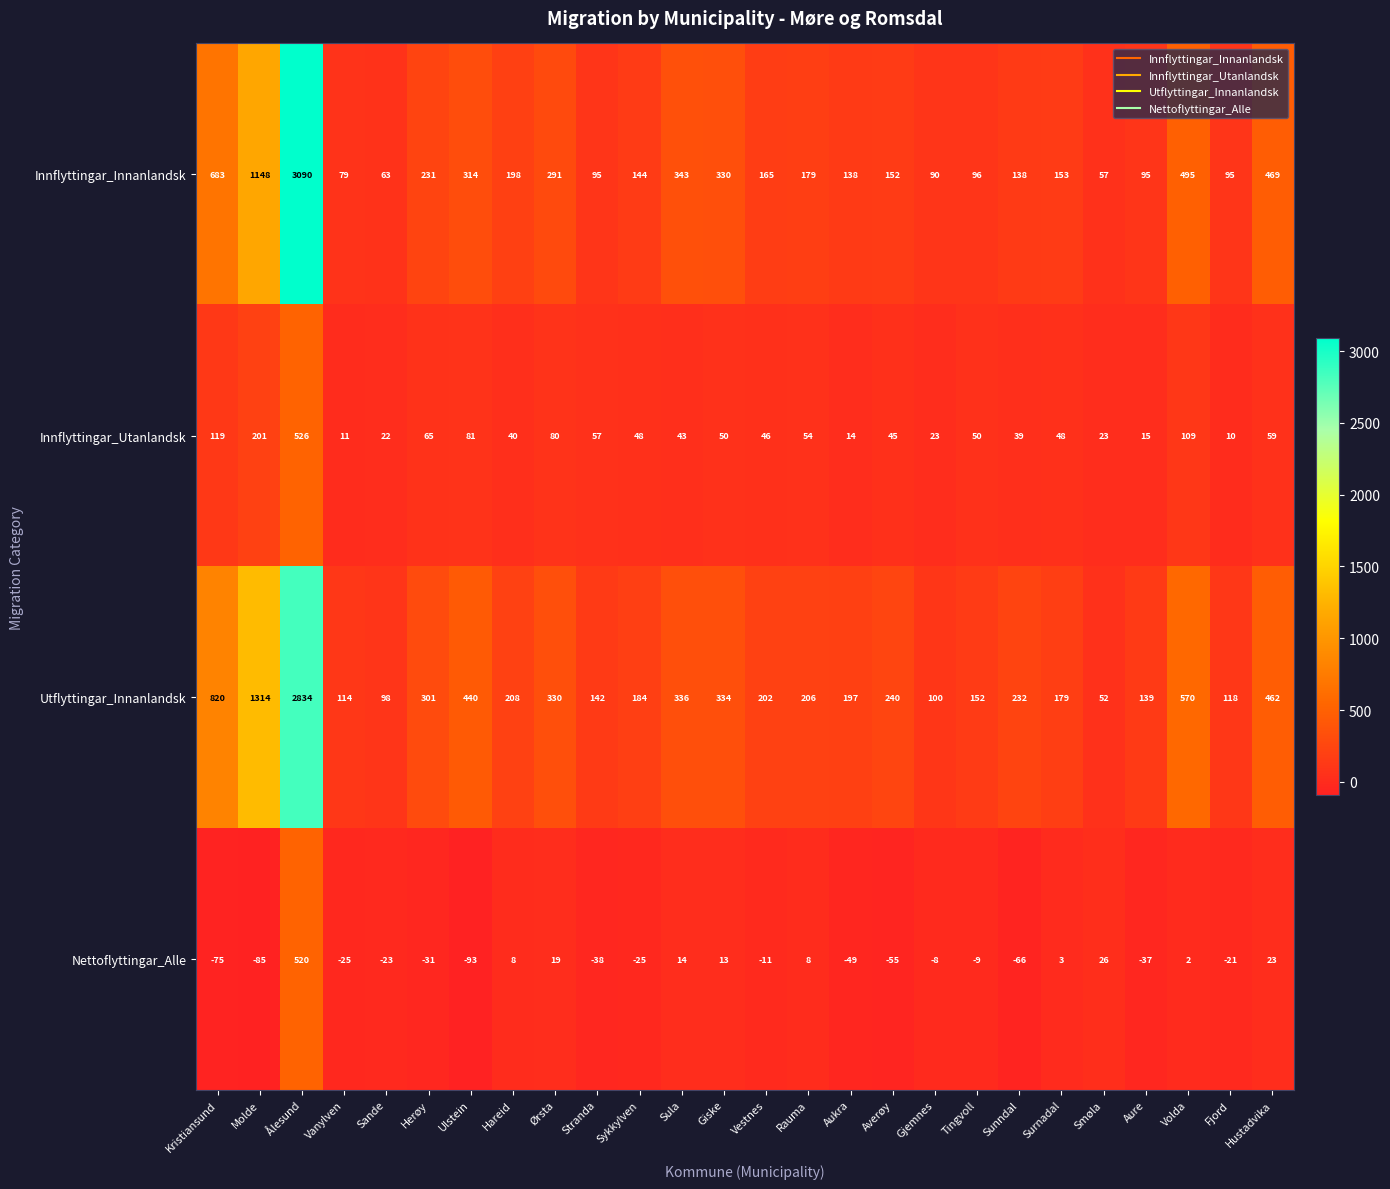

Which series has the largest total across all categories?

Utflyttingar_Innanlandsk